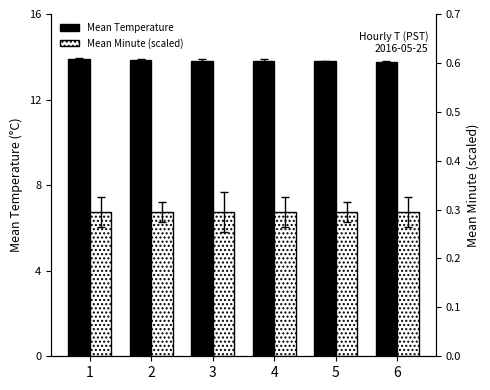

Which series has the widest spread of values?

Mean Temperature